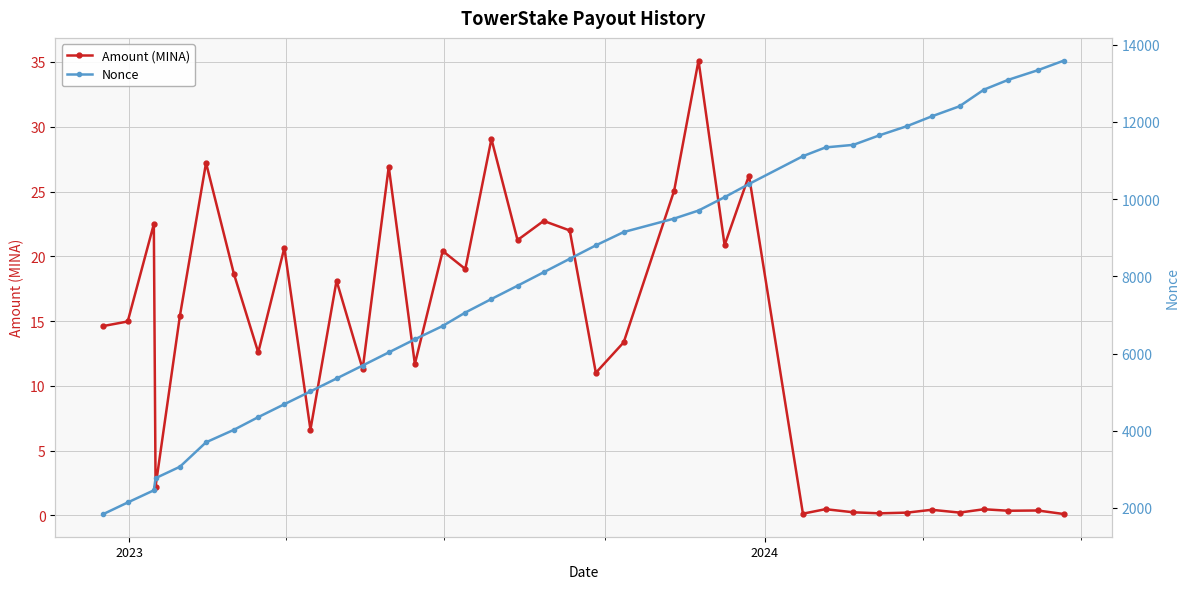

How many values in the Nonce series are below 8106?

18